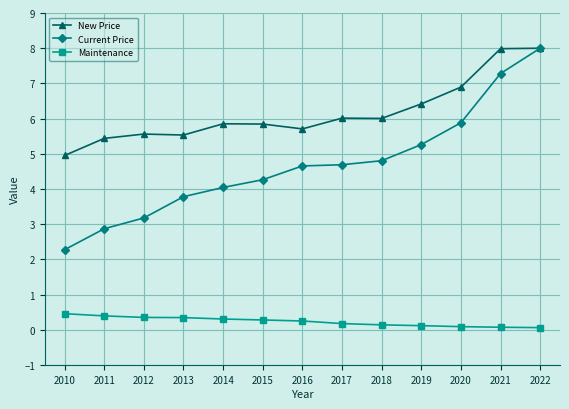

What is the greatest value displayed?

8.0